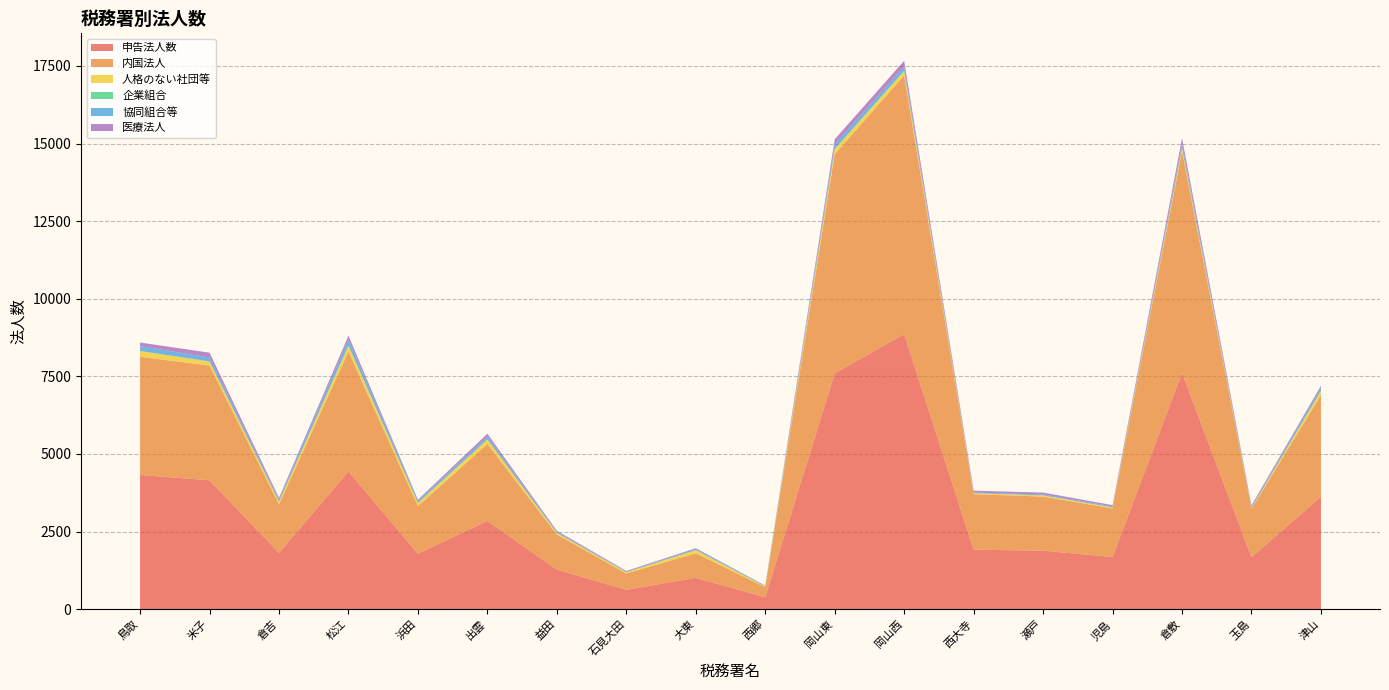

Reading left to right, extract all data points from this chart.

申告法人数: 鳥取=4322	米子=4150	倉吉=1812	松江=4433	浜田=1787	出雲=2840	益田=1274	石見大田=620	大東=1006	西郷=381	岡山東=7595	岡山西=8858	西大寺=1914	瀬戸=1883	児島=1678	倉敷=7610	玉島=1674	津山=3618
内国法人: 鳥取=3806	米子=3697	倉吉=1565	松江=3867	浜田=1530	出雲=2481	益田=1129	石見大田=527	大東=793	西郷=324	岡山東=7060	岡山西=8337	西大寺=1789	瀬戸=1742	児島=1568	倉敷=7144	玉島=1558	津山=3279
人格のない社団等: 鳥取=187	米子=129	倉吉=90	松江=189	浜田=102	出雲=144	益田=53	石見大田=41	大東=101	西郷=25	岡山東=168	岡山西=140	西大寺=29	瀬戸=39	児島=30	倉敷=103	玉島=23	津山=134
企業組合: 鳥取=2	米子=5	倉吉=0	松江=4	浜田=4	出雲=2	益田=3	石見大田=1	大東=2	西郷=1	岡山東=5	岡山西=10	西大寺=2	瀬戸=0	児島=1	倉敷=3	玉島=3	津山=6
協同組合等: 鳥取=157	米子=126	倉吉=58	松江=196	浜田=63	出雲=89	益田=39	石見大田=20	大東=38	西郷=25	岡山東=143	岡山西=132	西大寺=20	瀬戸=33	児島=31	倉敷=124	玉島=28	津山=96
医療法人: 鳥取=115	米子=155	倉吉=60	松江=121	浜田=39	出雲=95	益田=28	石見大田=21	大東=23	西郷=2	岡山東=167	岡山西=191	西大寺=62	瀬戸=58	児島=42	倉敷=189	玉島=54	津山=64